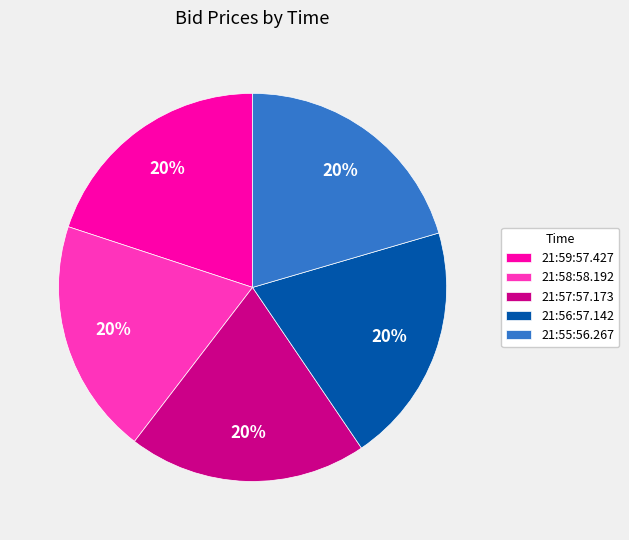

True or false: 21:58:58.192 accounts for 30% of the total.

False